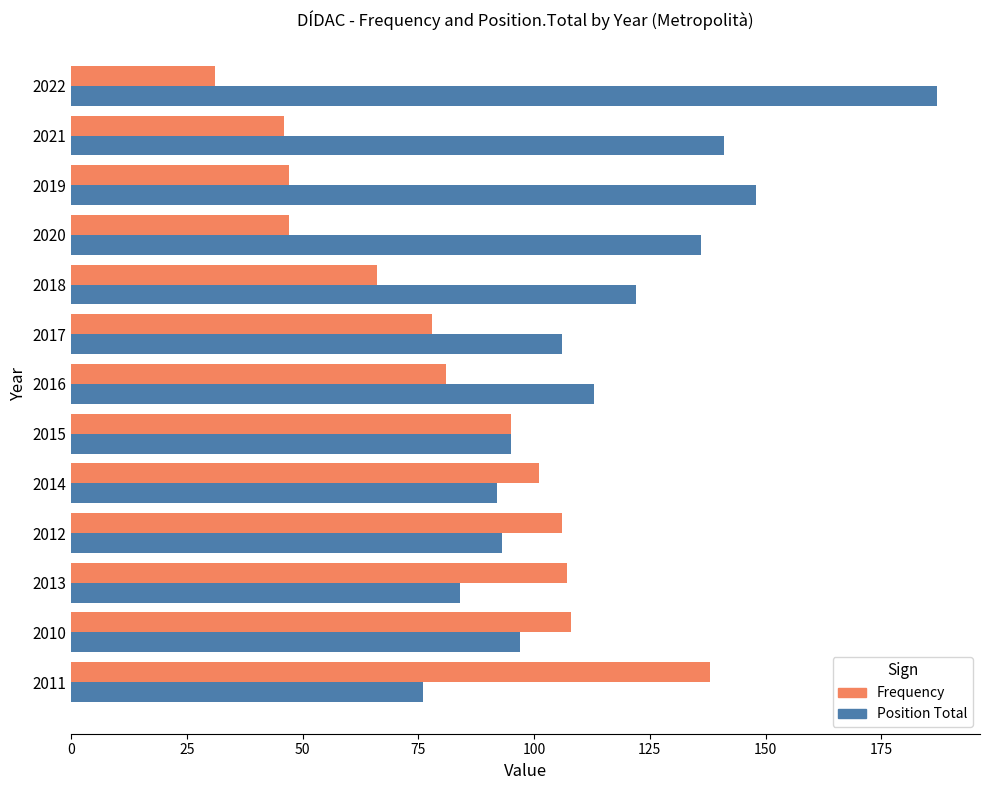

What are all the series names shown in the legend?

Frequency, Position Total